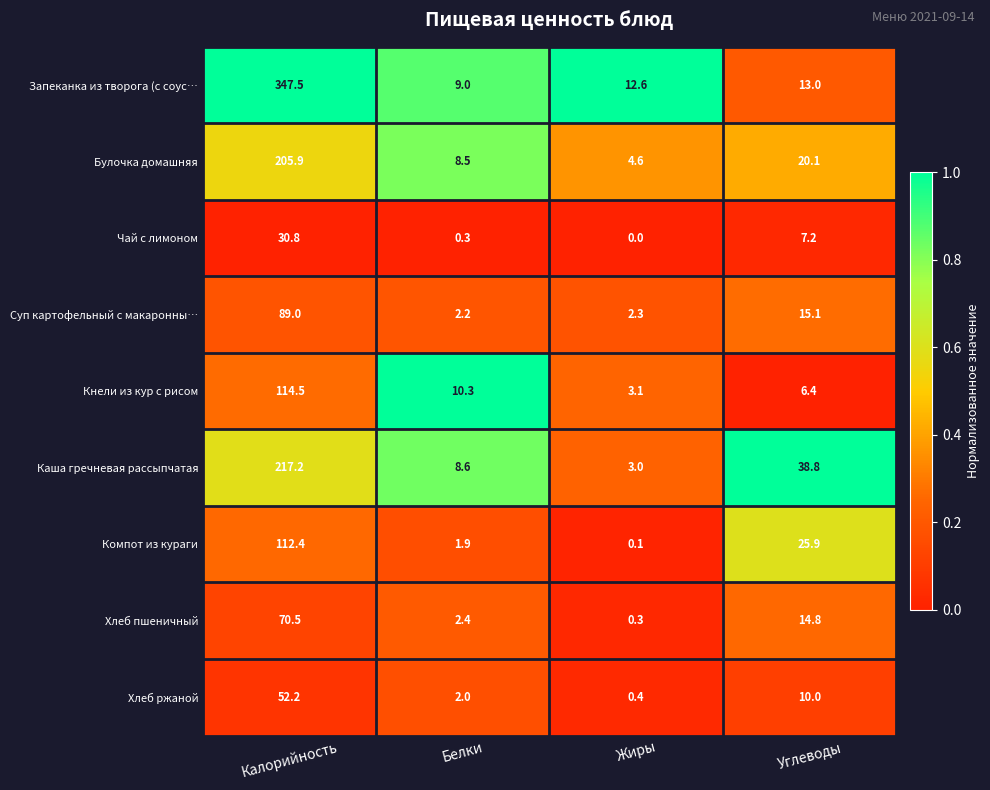

What is the average value of the Запеканка из творога (с соус… series?

95.5